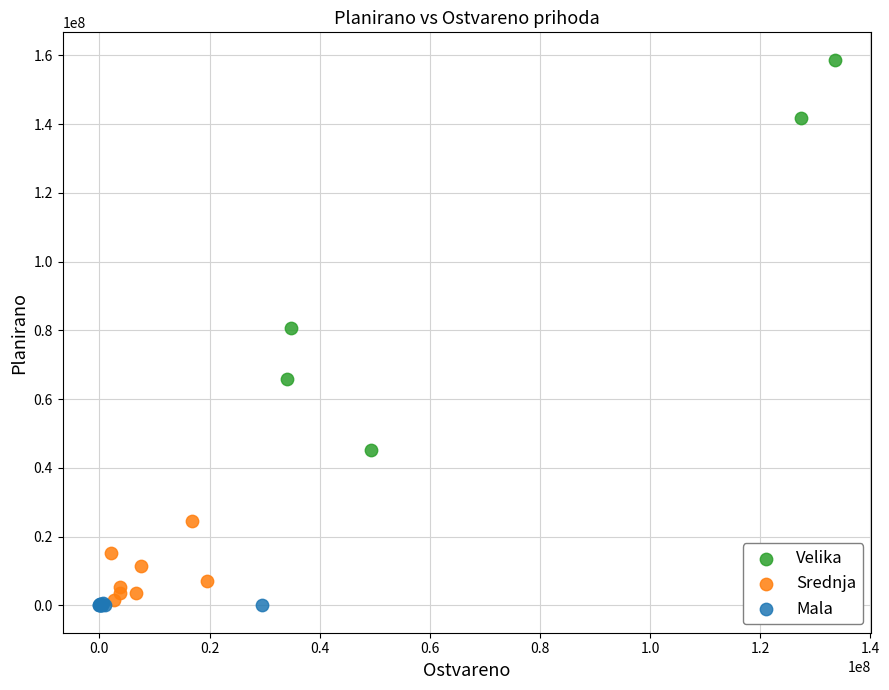

Which series contains the highest Y value?

Velika